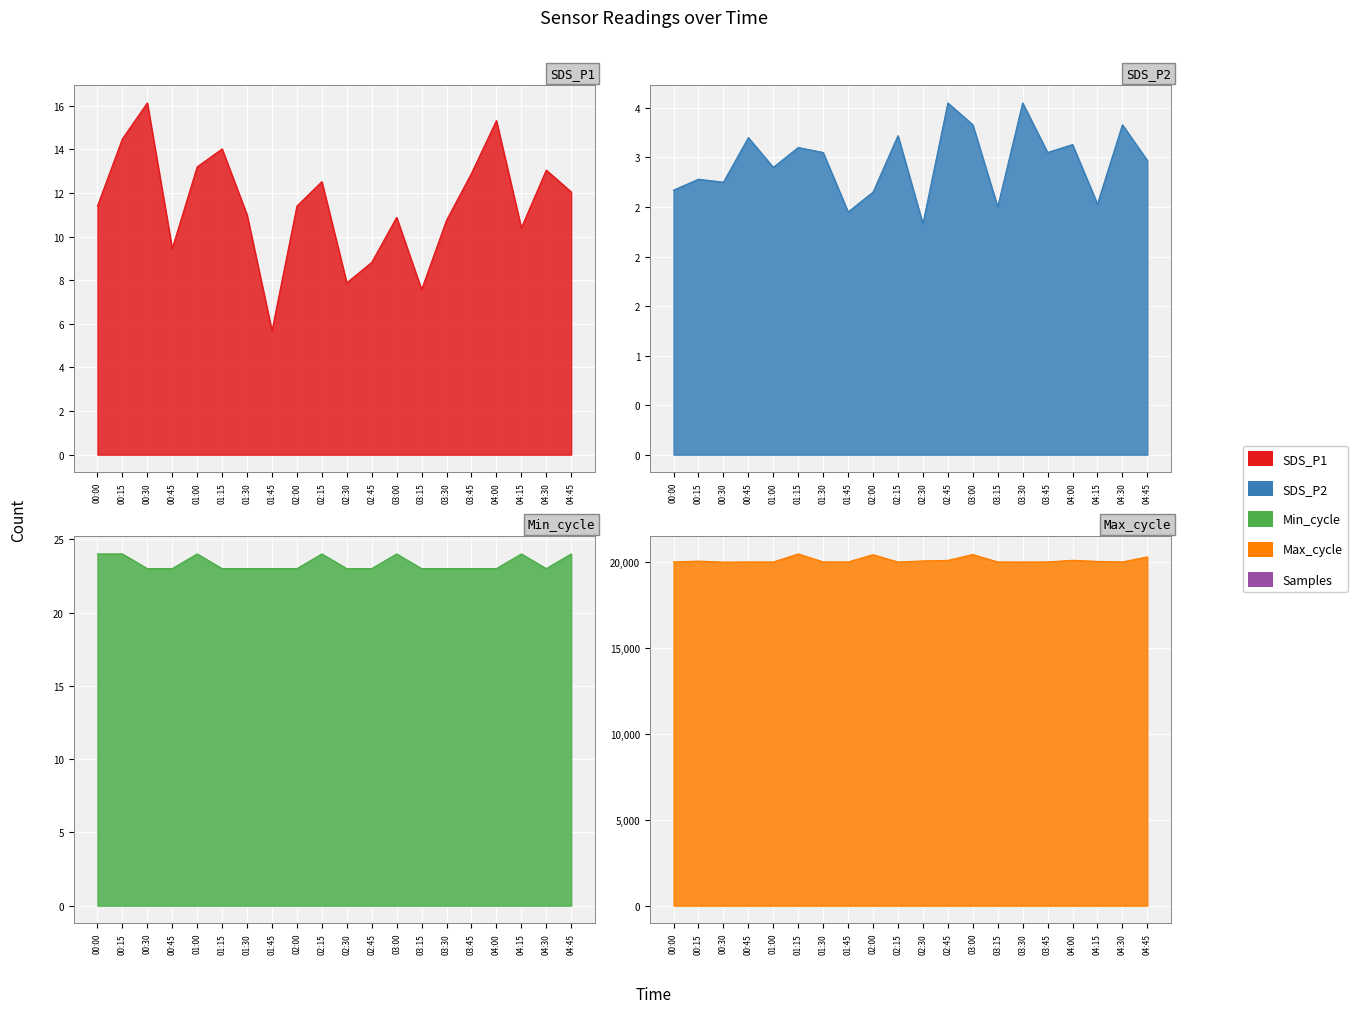

True or false: SDS_P1 and SDS_P2 intersect in this chart.

False